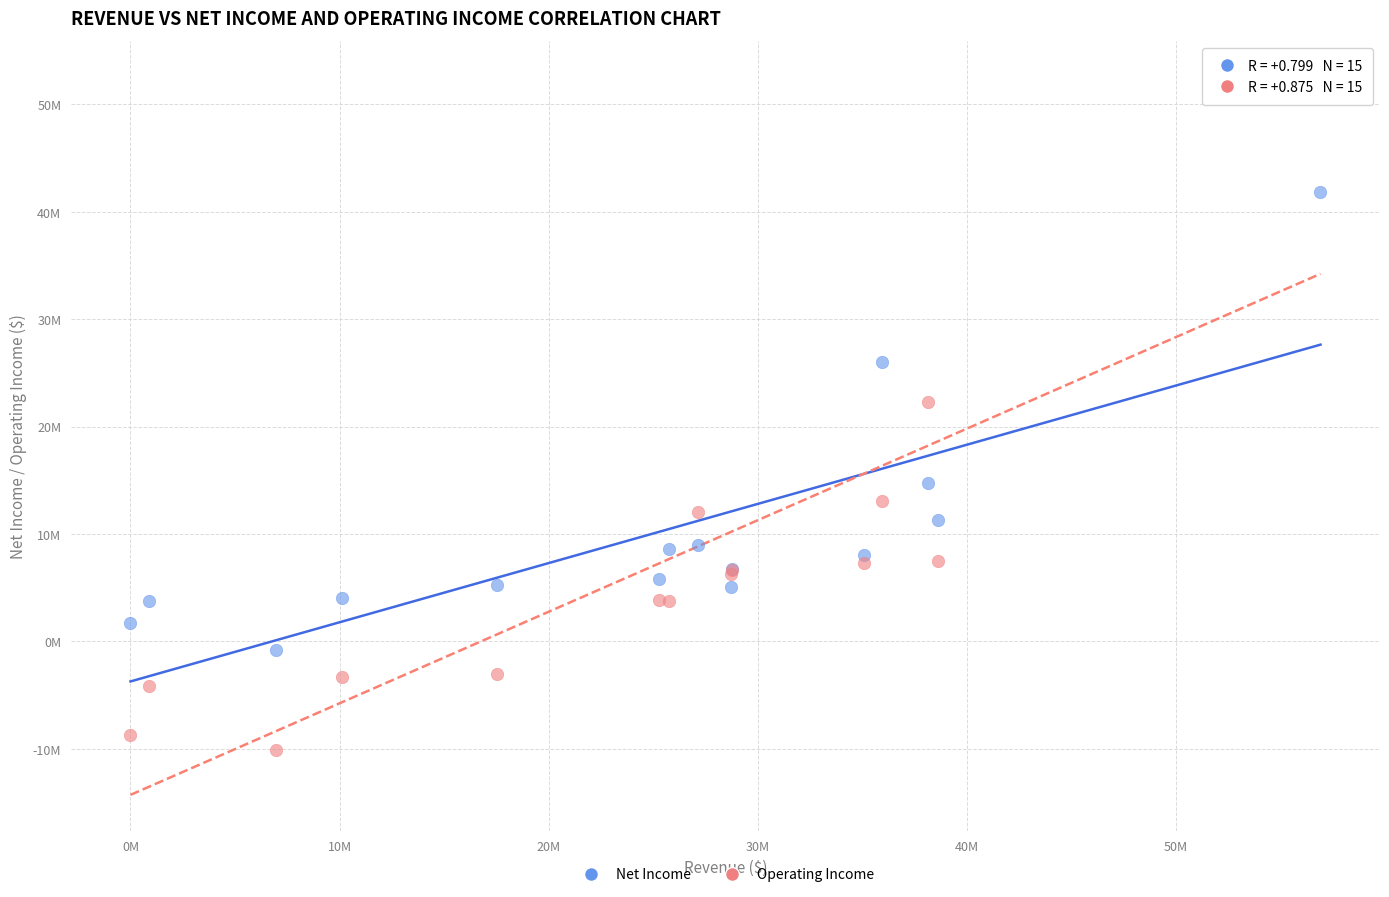

Which series reaches the minimum Y coordinate?

Operating Income